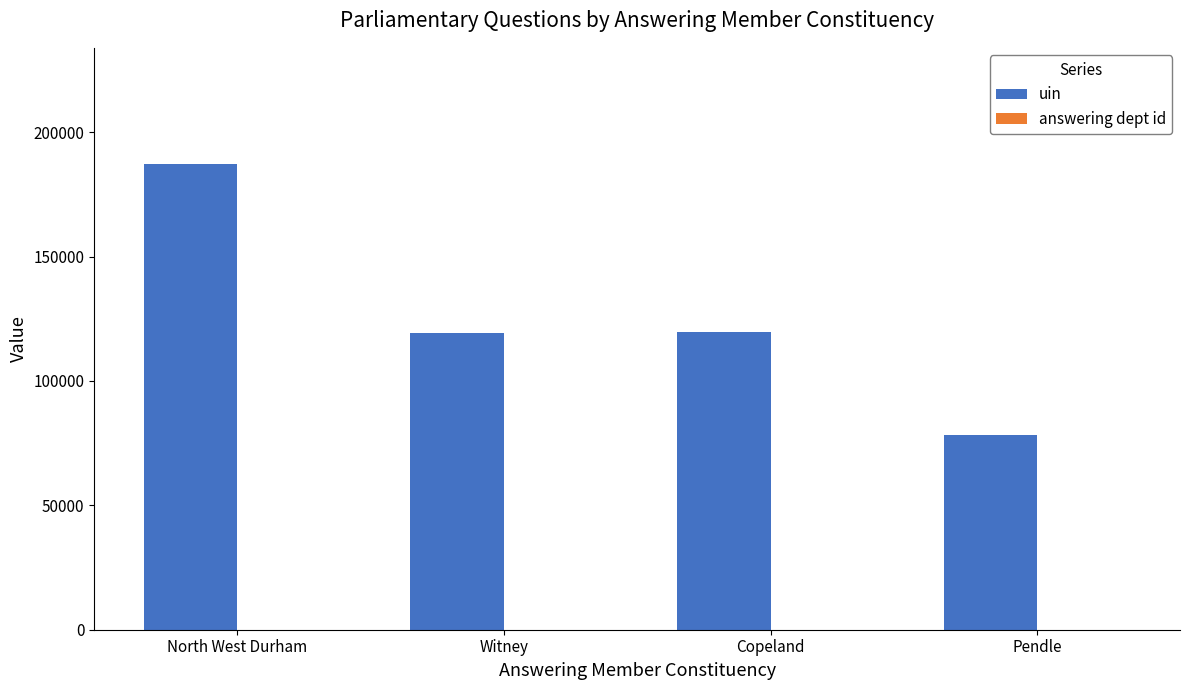

The value of uin at North West Durham is 187156. True or false?

True